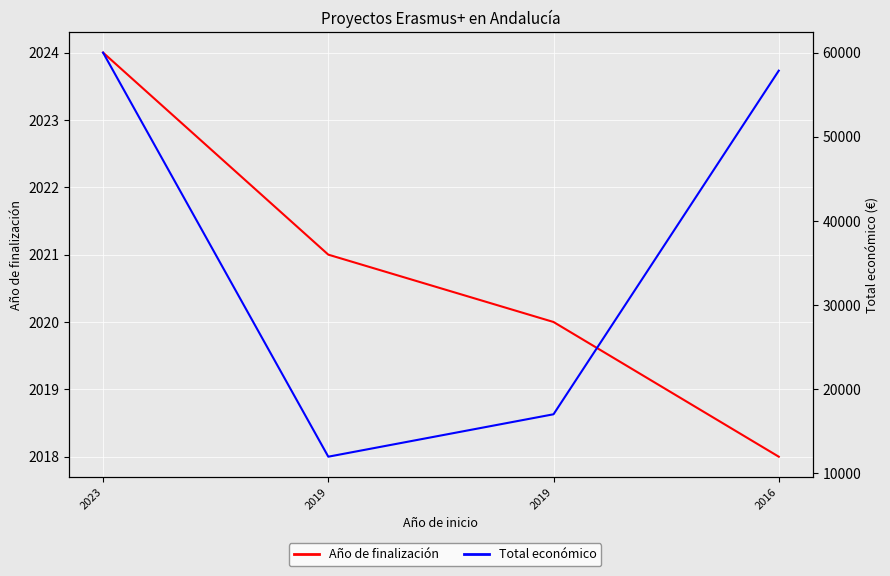

What is the average value of the Total económico series?

36708